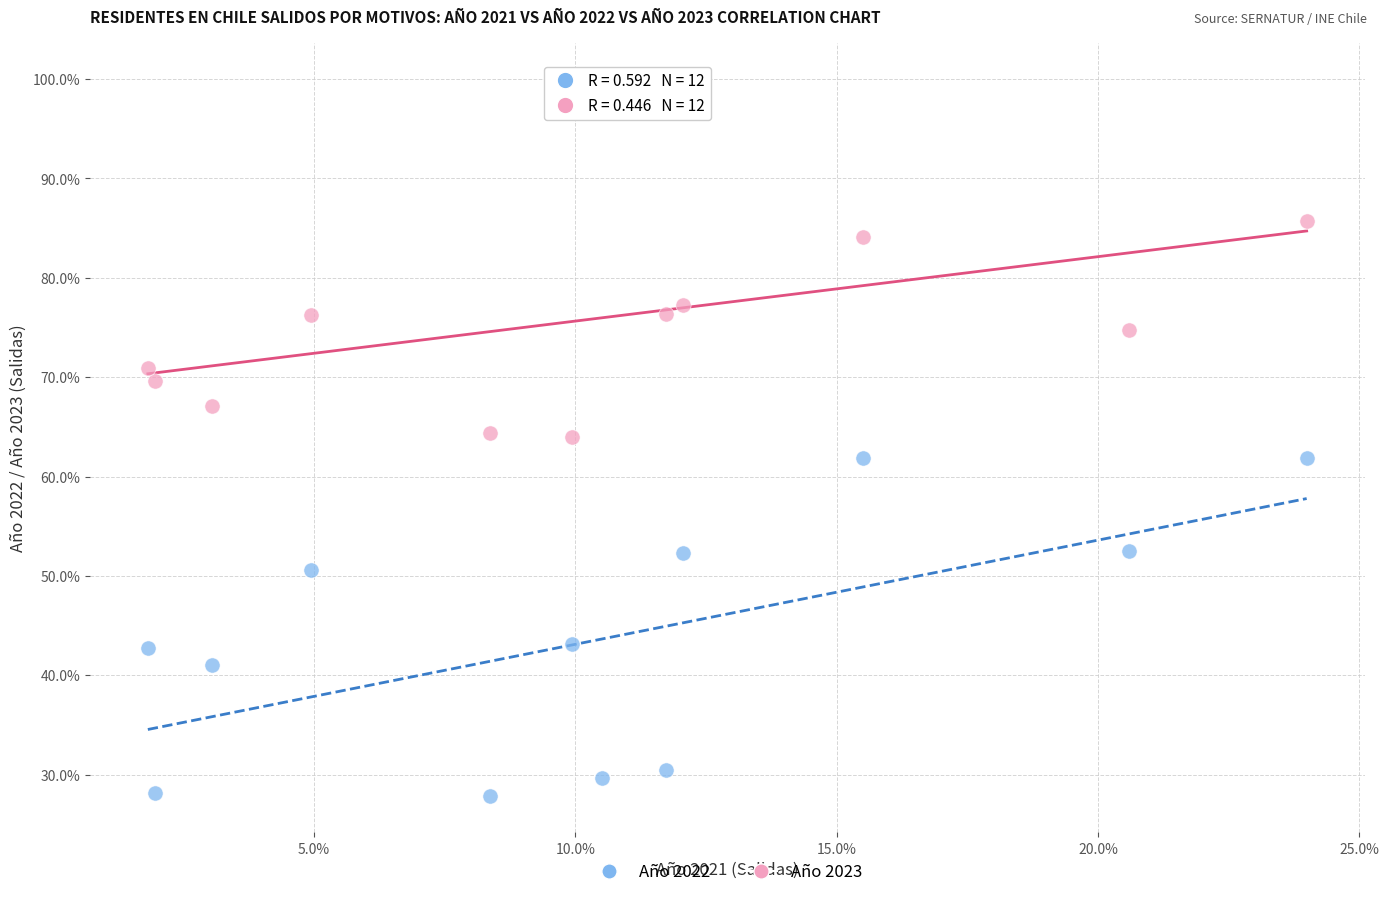

What are all the series names shown in the legend?

Año 2022, Año 2023